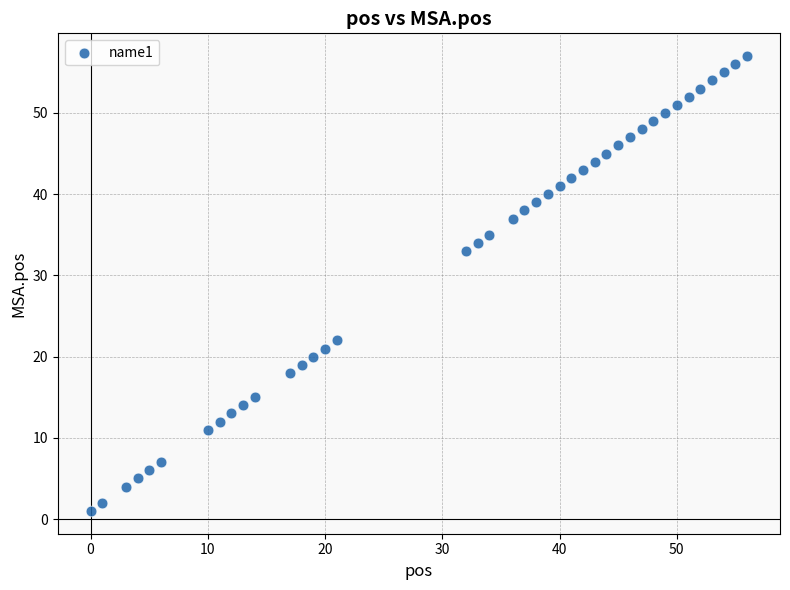

What Y value in the scatter plot is closest to 29?

33